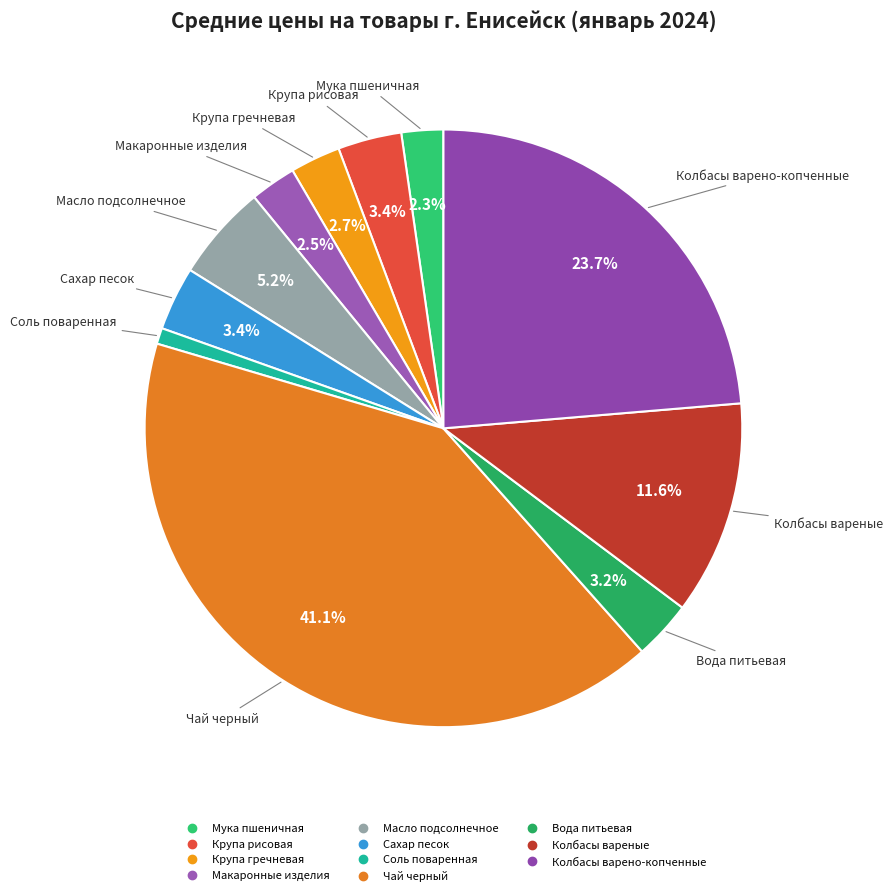

What portion of the pie excludes Колбасы вареные?

88.4%